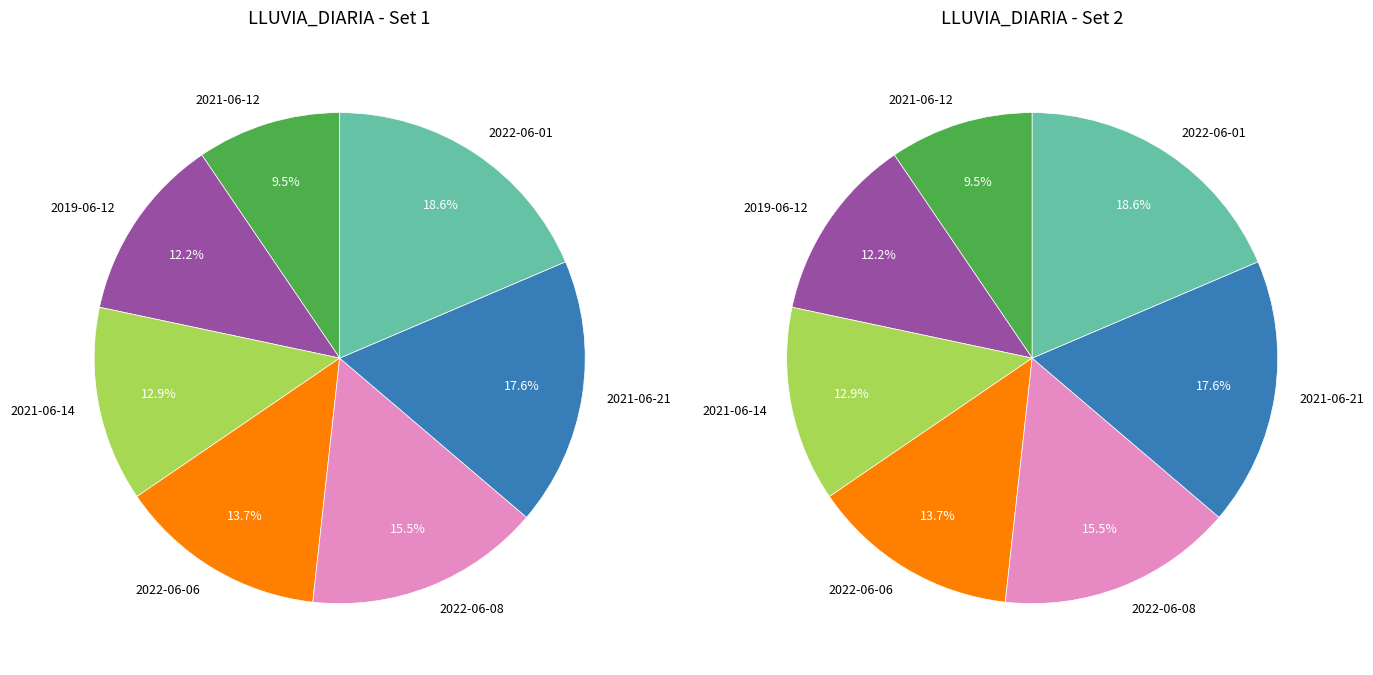

Is the sum of 2019-06-12 and 2021-06-12 greater than half?

No